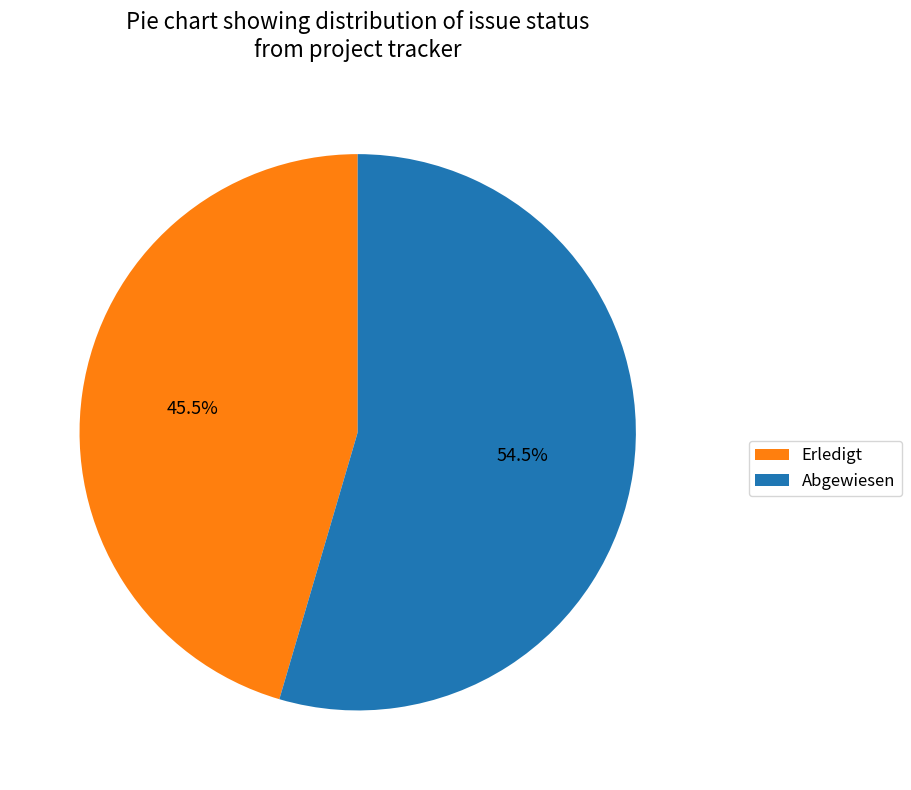

Does any single category account for the majority?

Yes